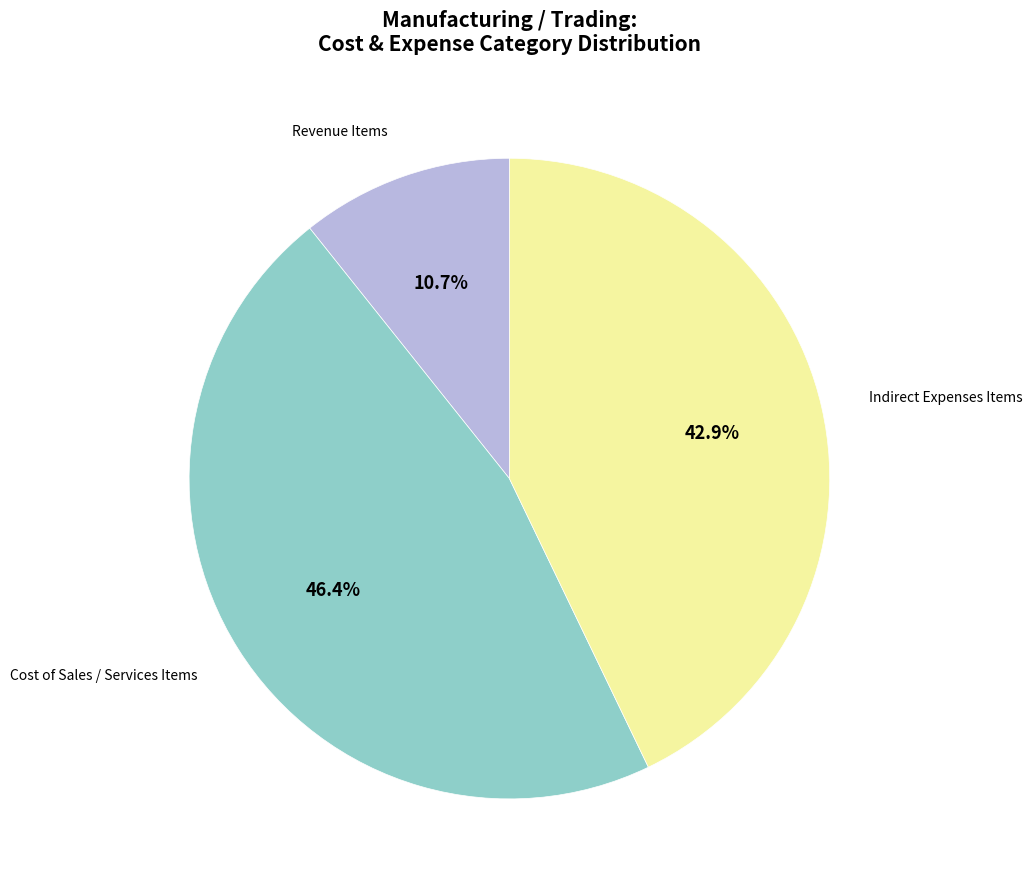

Is there a majority slice in this chart?

No